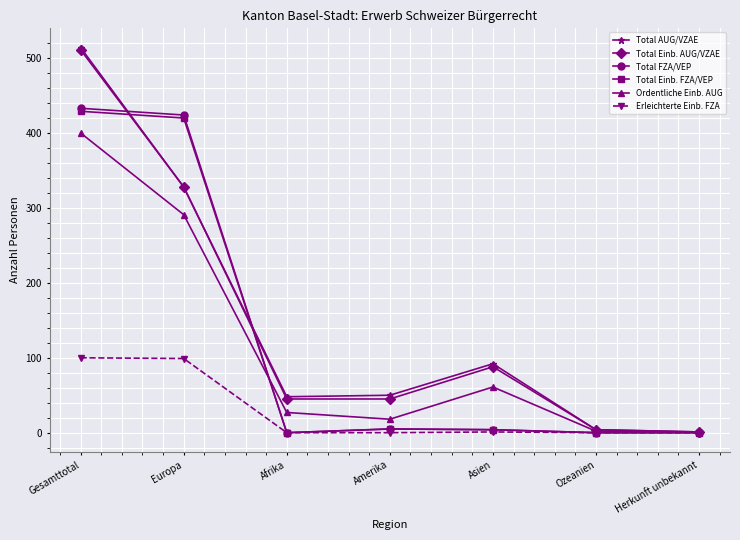

What is the sum of all Total AUG/VZAE values?

1037